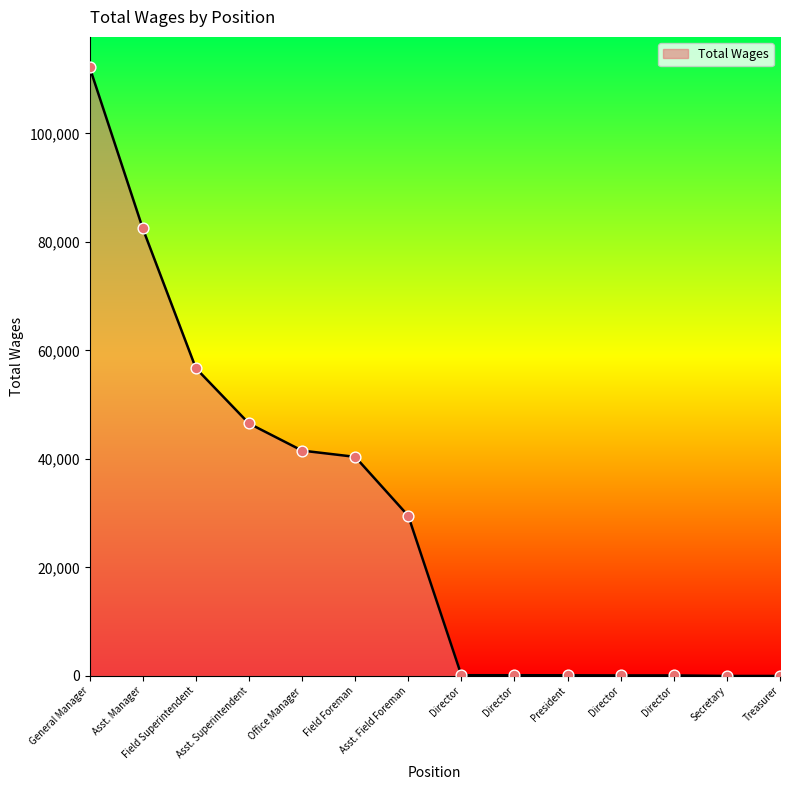

Approximately how many times larger is the value at Asst. Field Foreman compared to Director?

223.6